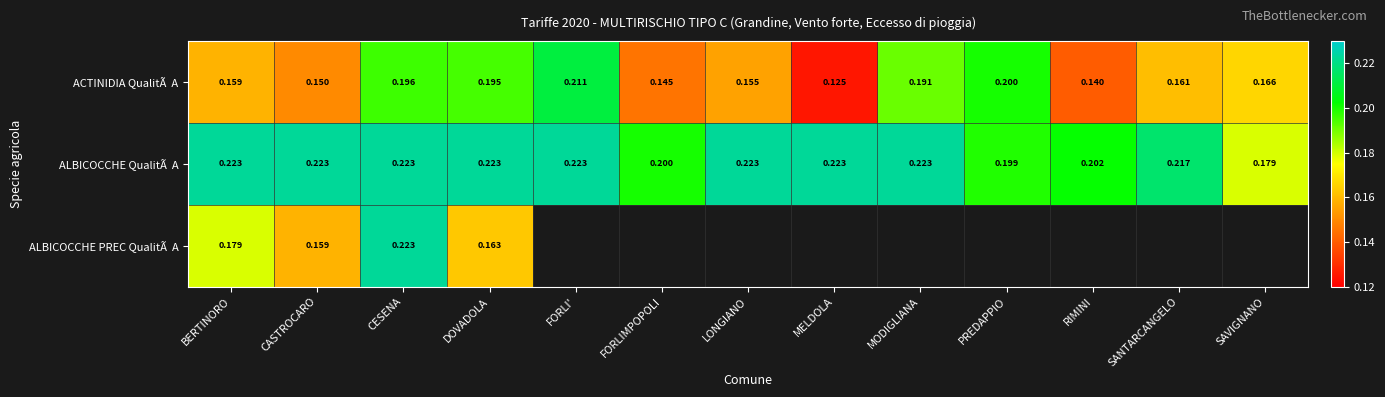

At which category does the chart reach its minimum across all series?

MELDOLA